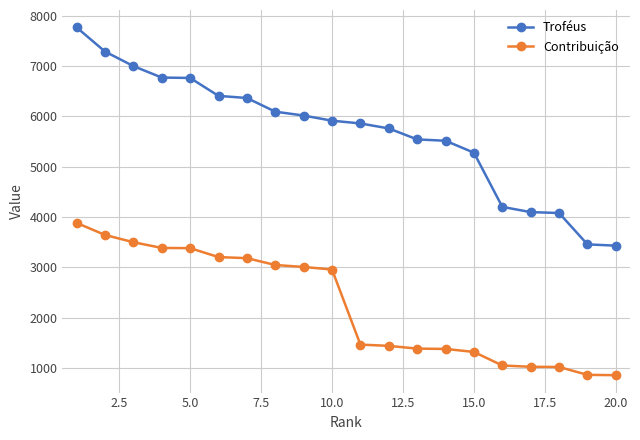

At how many categories does at least one series exceed 1224?

20